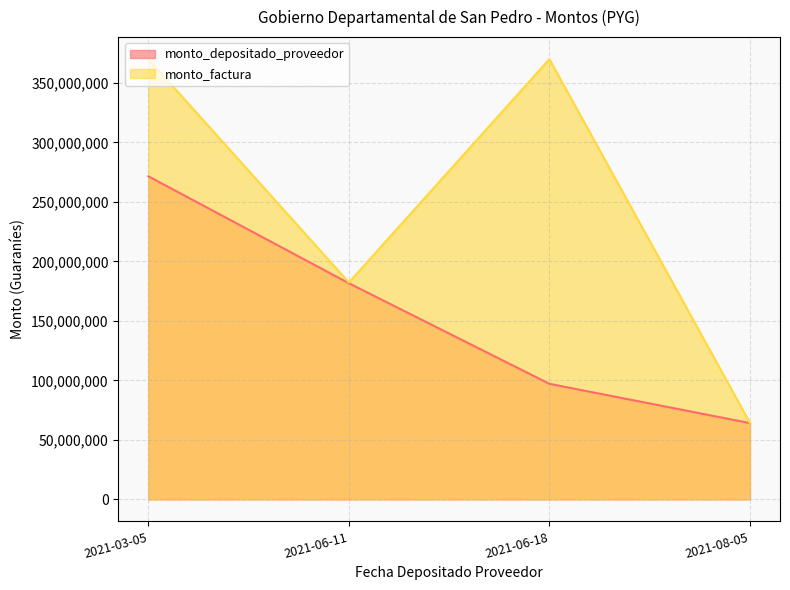

What is the maximum value shown in the chart?

370017923